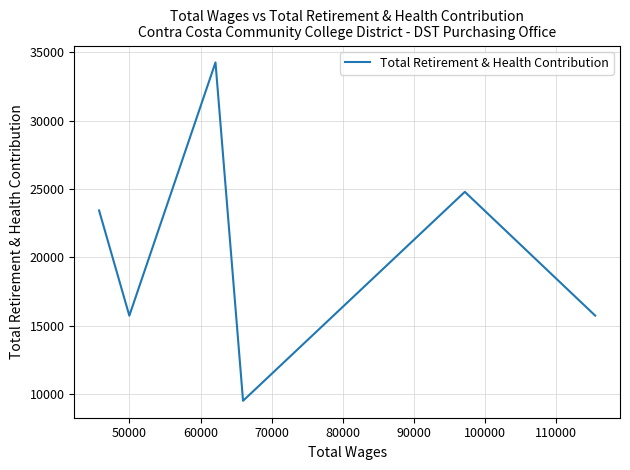

What is the sum of all values?

123377